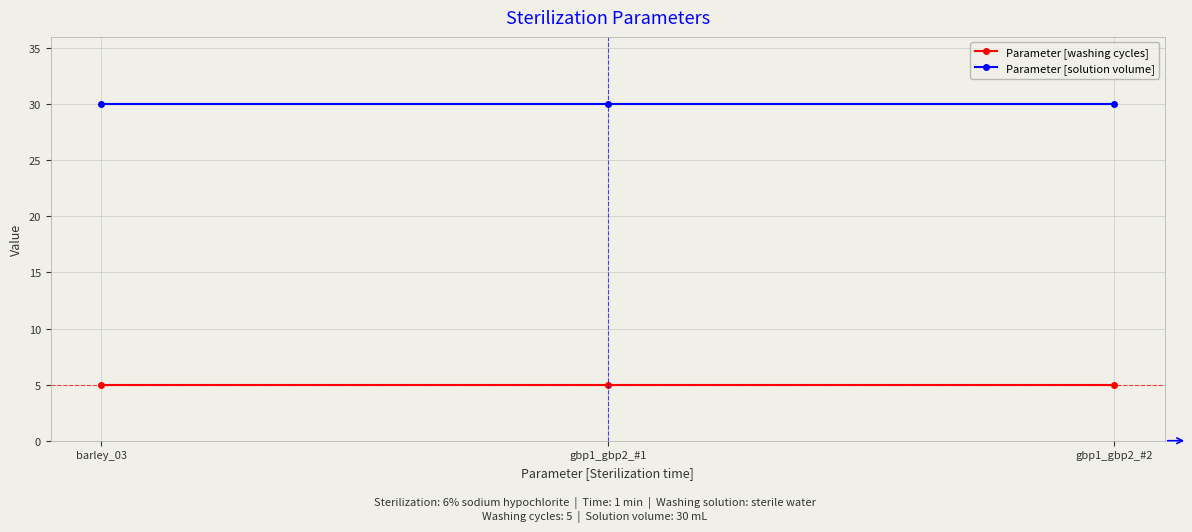

Rank the series at gbp1_gbp2_#2 from lowest to highest value.

Parameter [washing cycles], Parameter [solution volume]